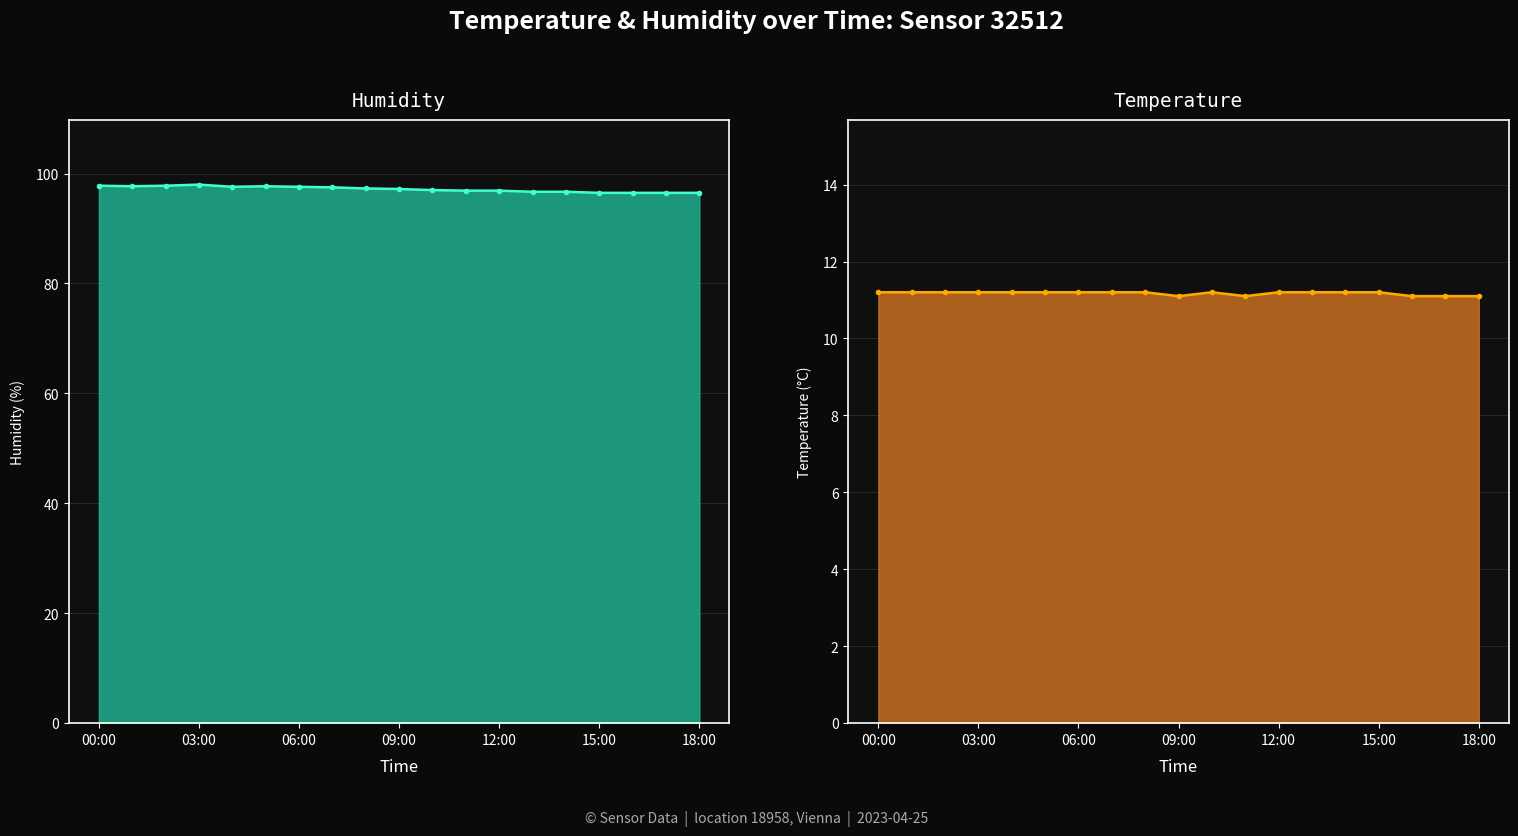

What is the sum of all temperature values?

212.3